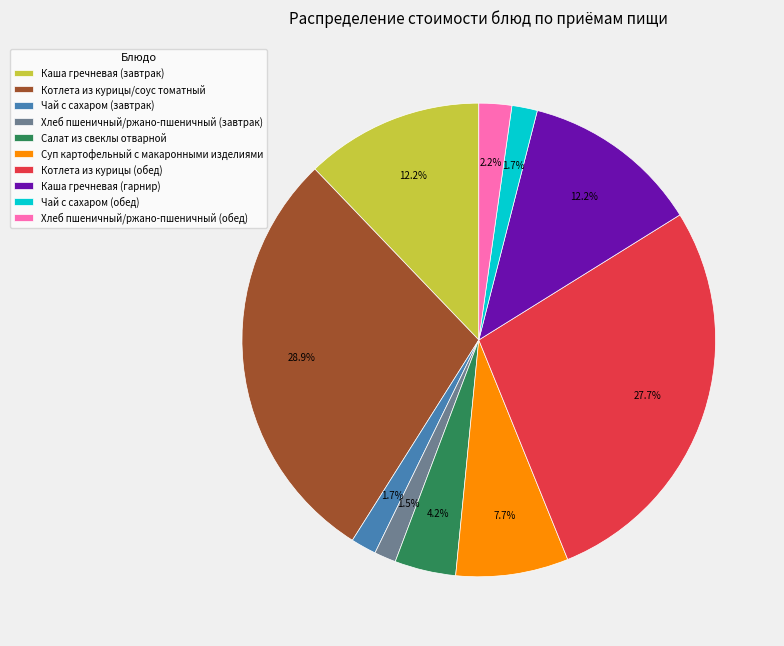

To the nearest percent, what is the difference between the largest and smallest slice percentages?

27%